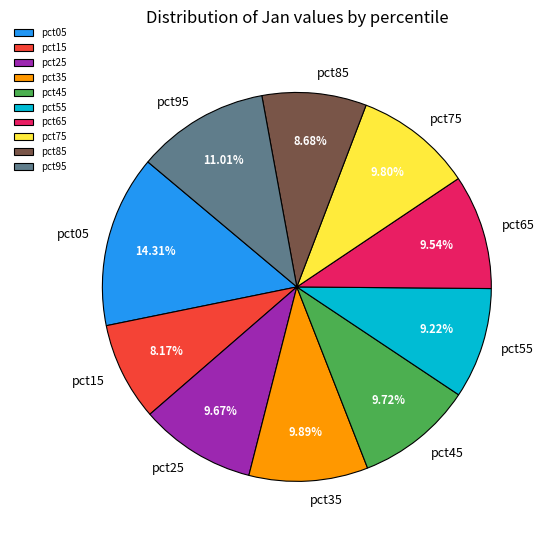

Which slice is the smallest?

pct15